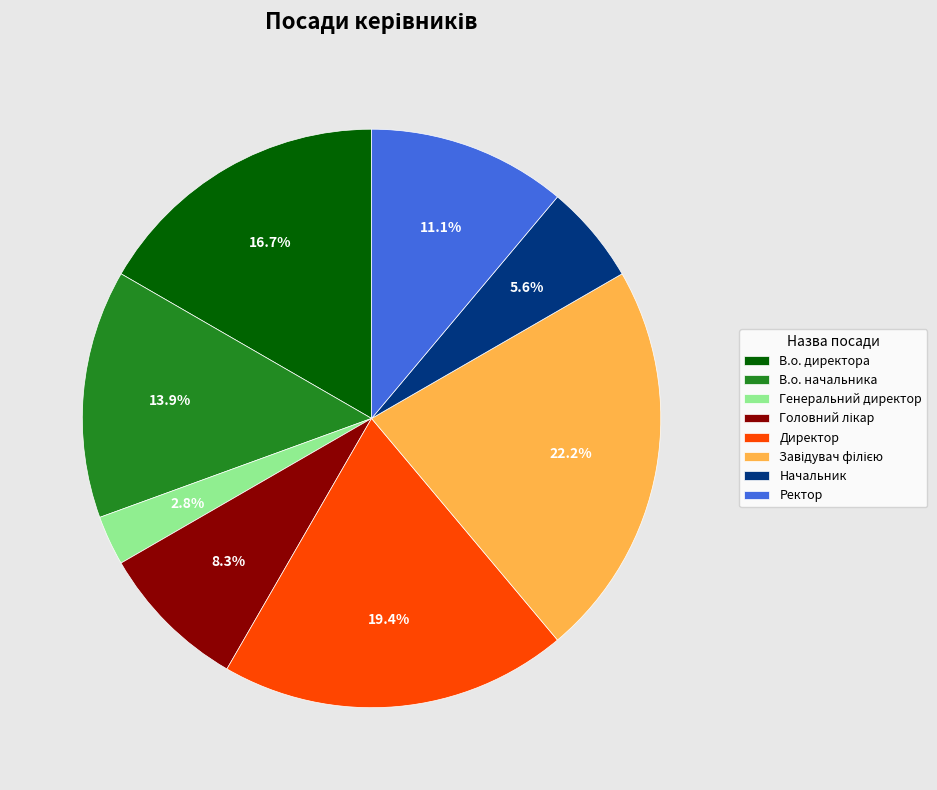

Count the number of slices in the pie.

8